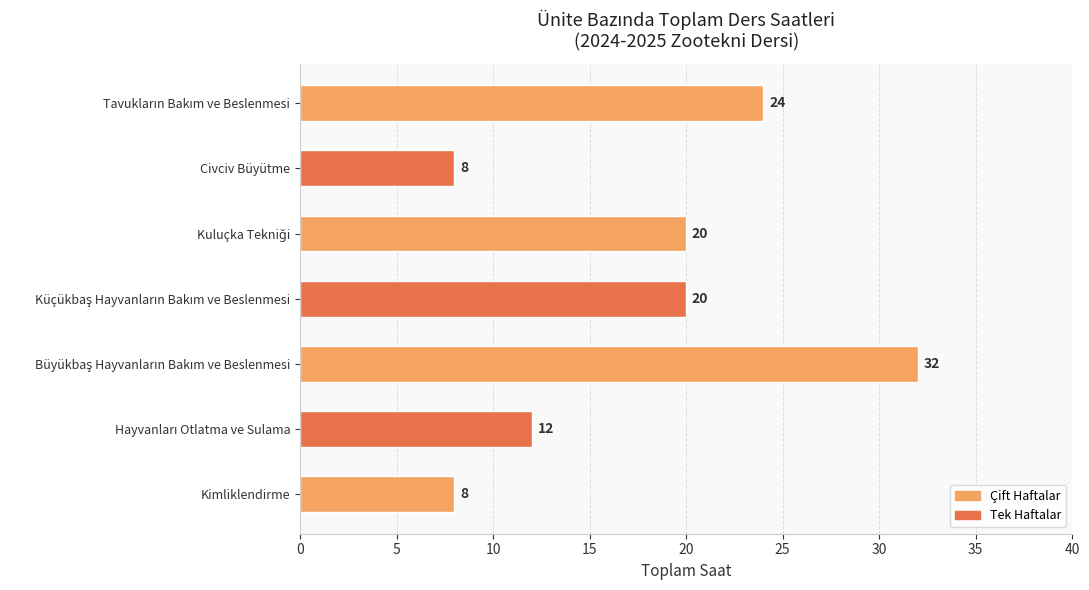

Reading bottom to top, what are all the values shown in this chart?

8	12	32	20	20	8	24